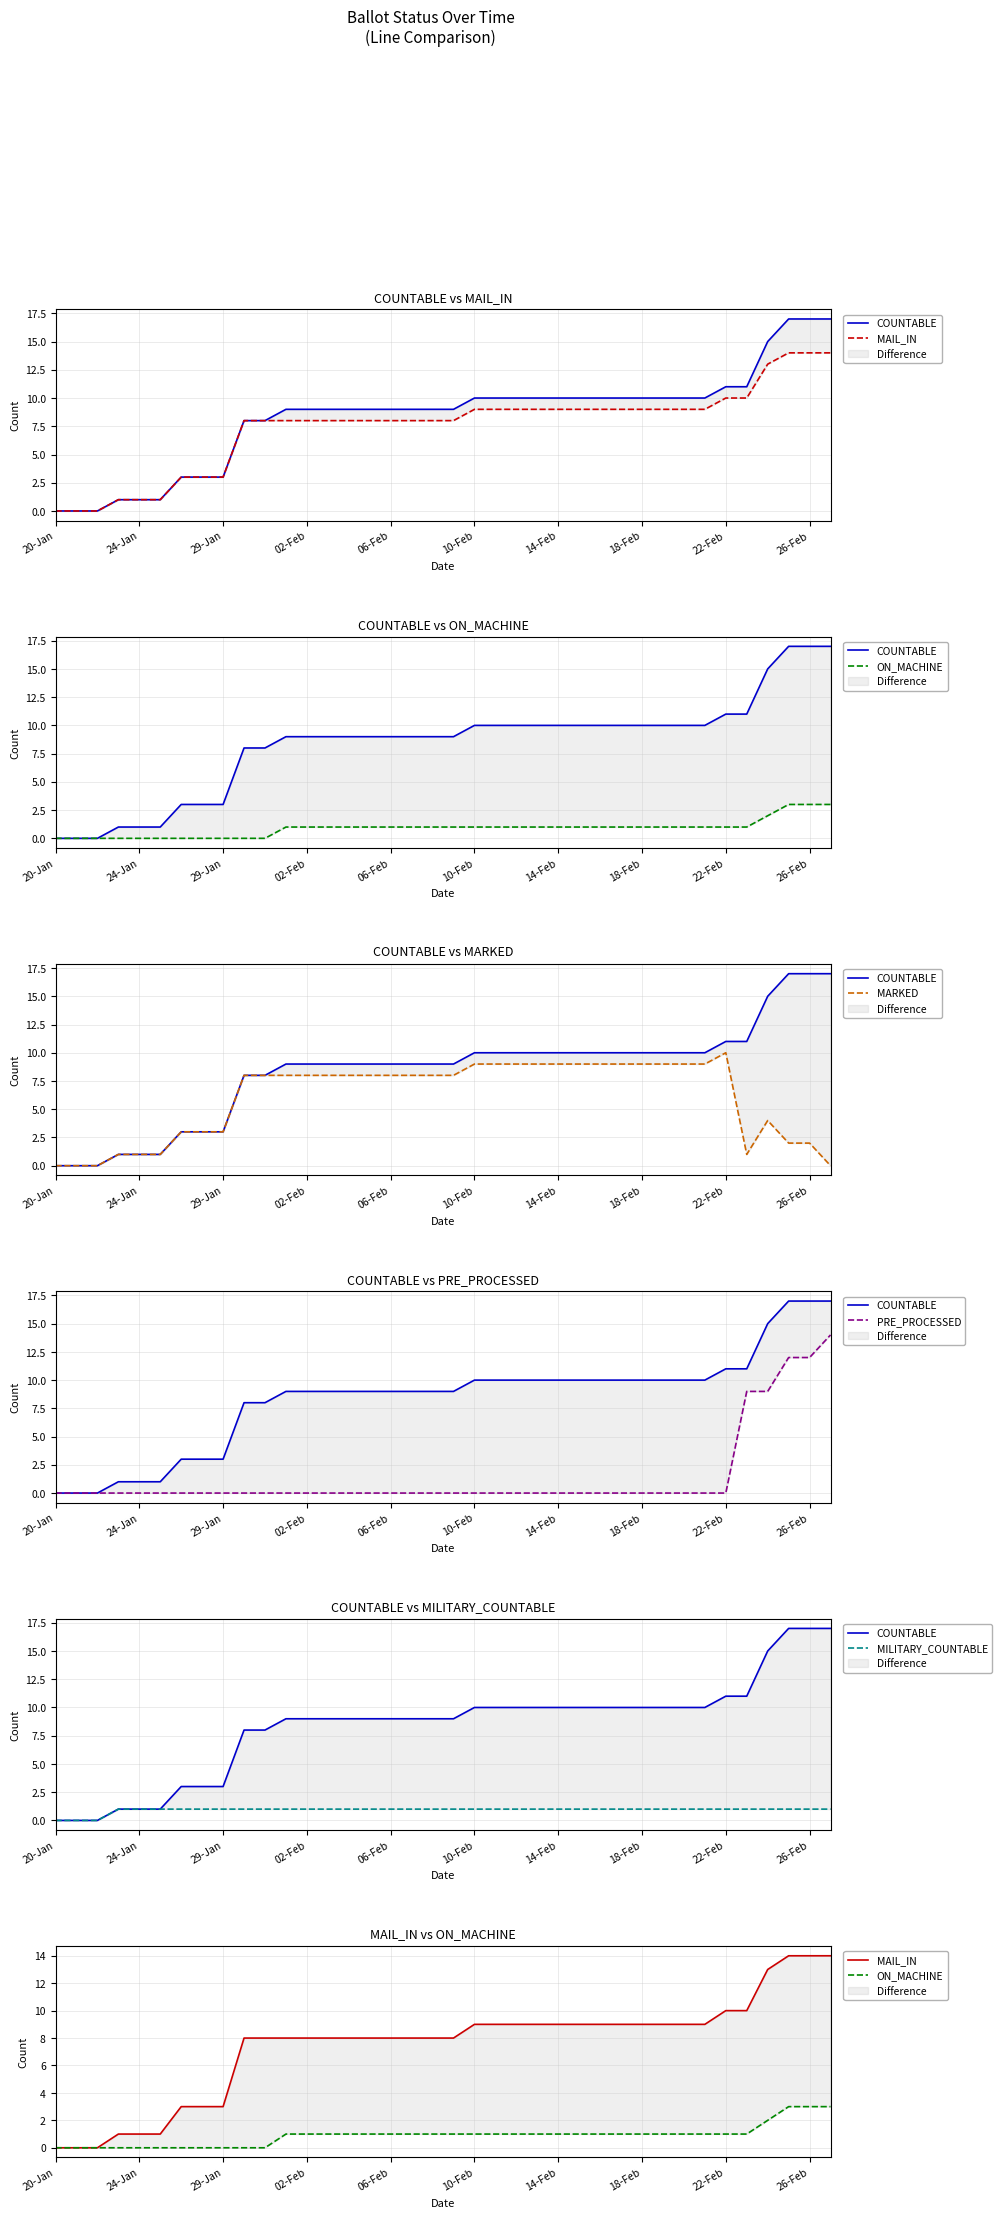

True or false: MILITARY_COUNTABLE and MAIL_IN cross at least once.

False